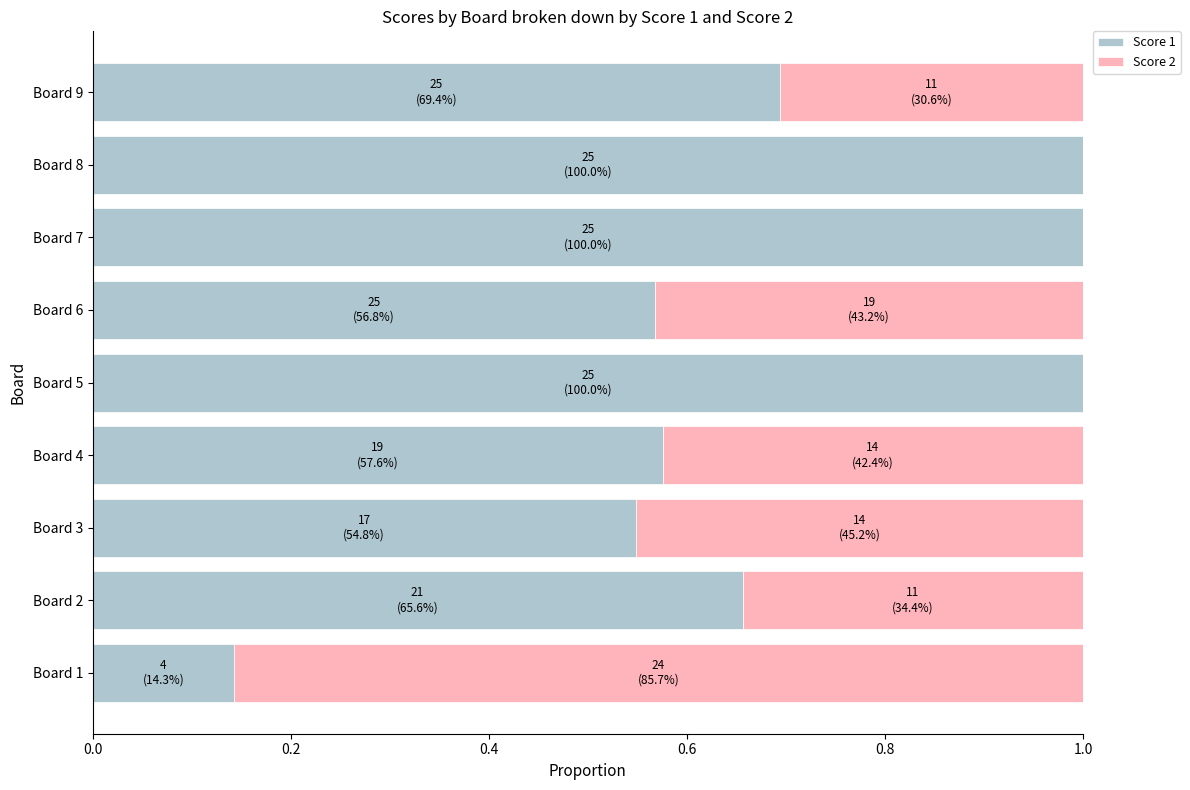

True or false: Score 1 has a value of 1.4 at Board 8.

False